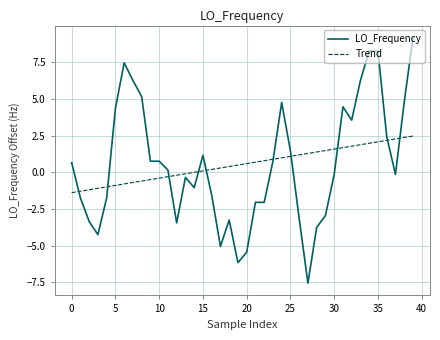

What is the maximum value shown in the chart?

9.2